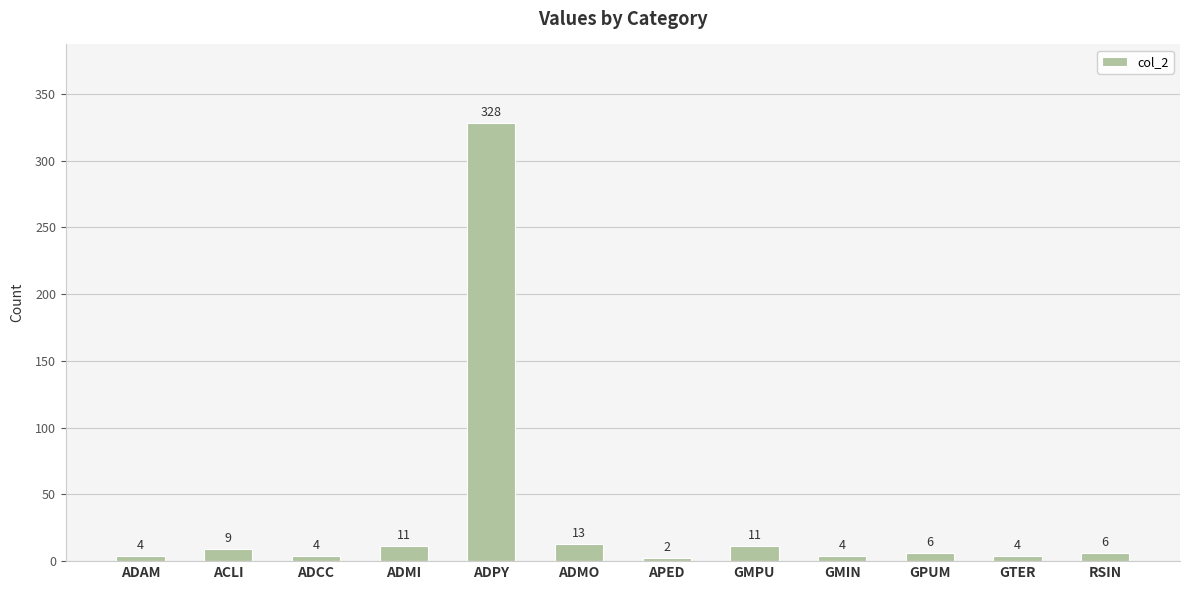

How many distinct data groups are displayed?

1